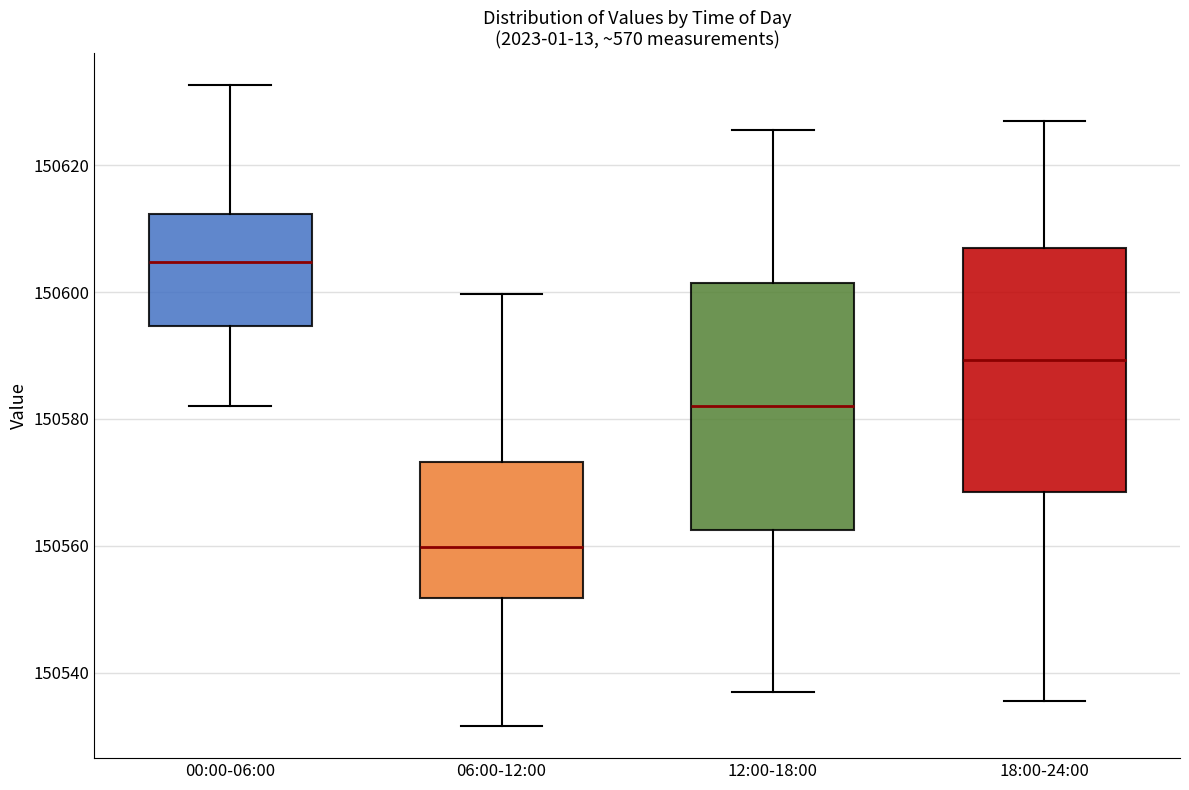

Which box has the lowest median line?

06:00-12:00